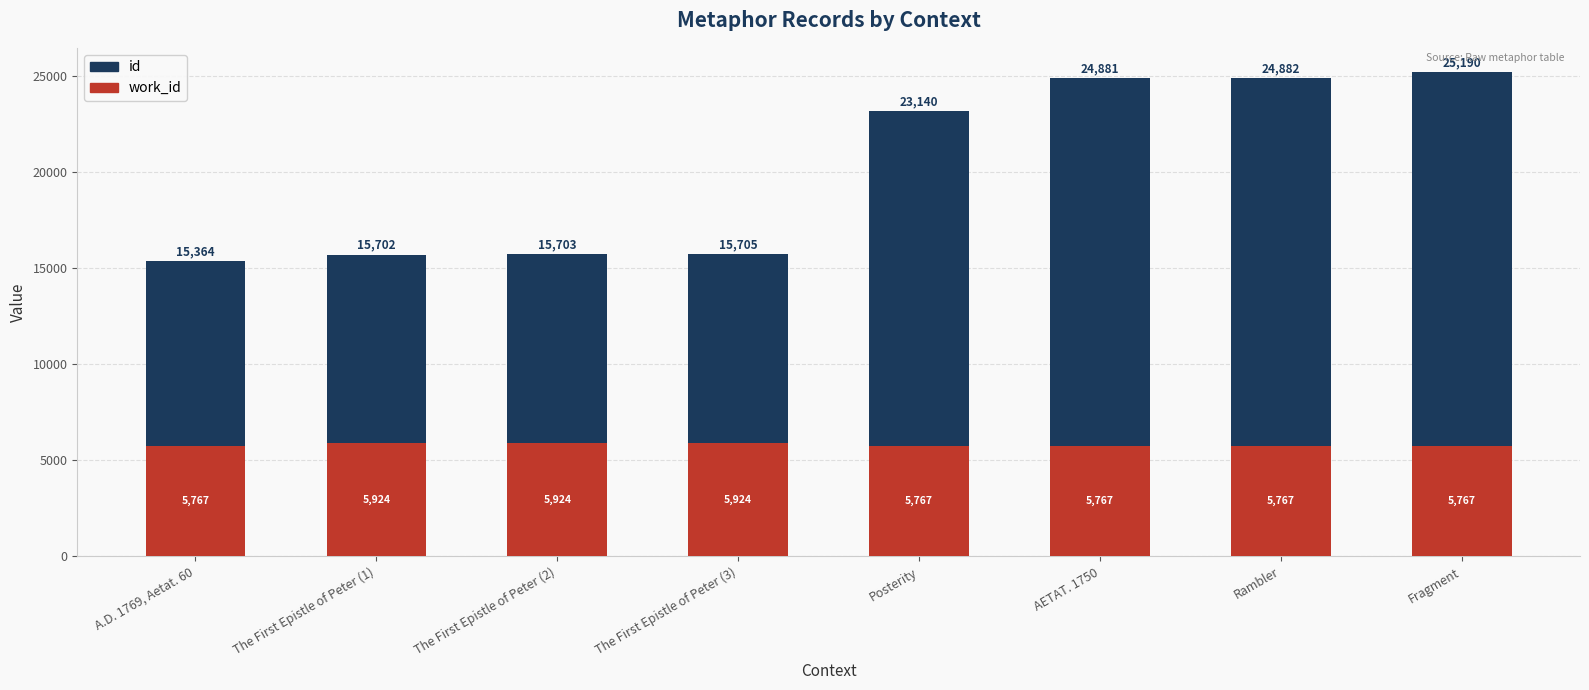

What is the total value across all series at The First Epistle of Peter (2)?

15703